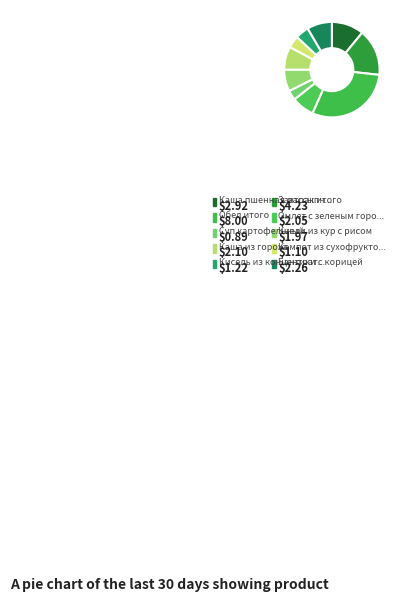

Count the number of slices in the pie.

10